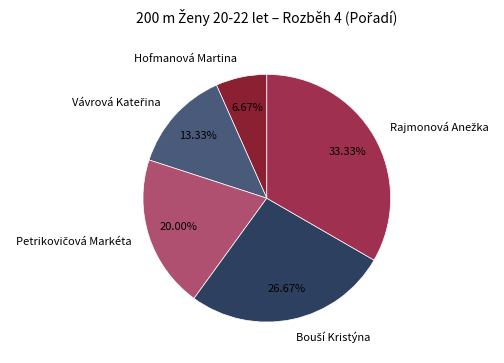

Does any single category account for the majority?

No